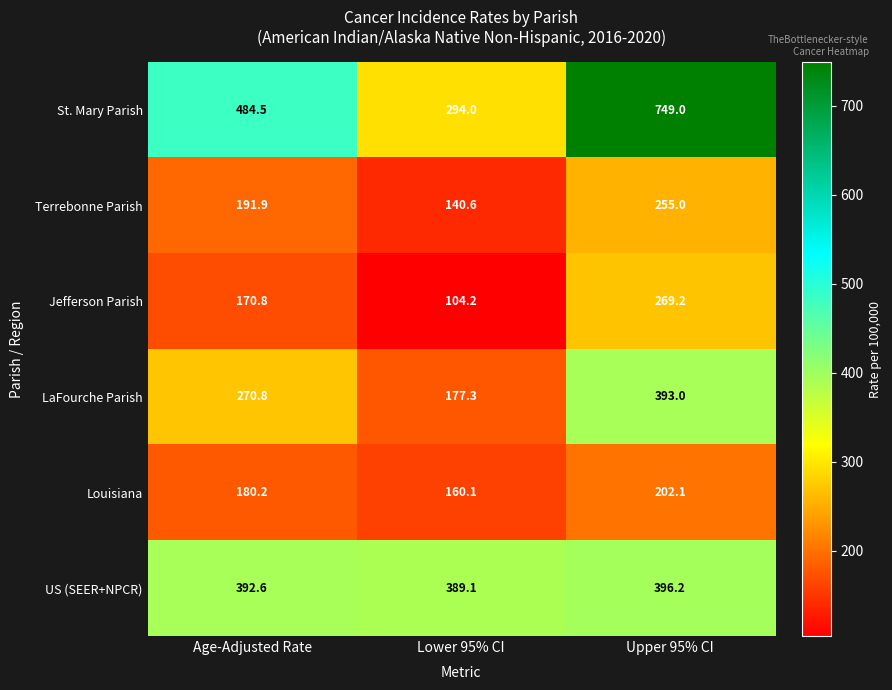

At which label is Terrebonne Parish closest to 197?

Age-Adjusted Rate